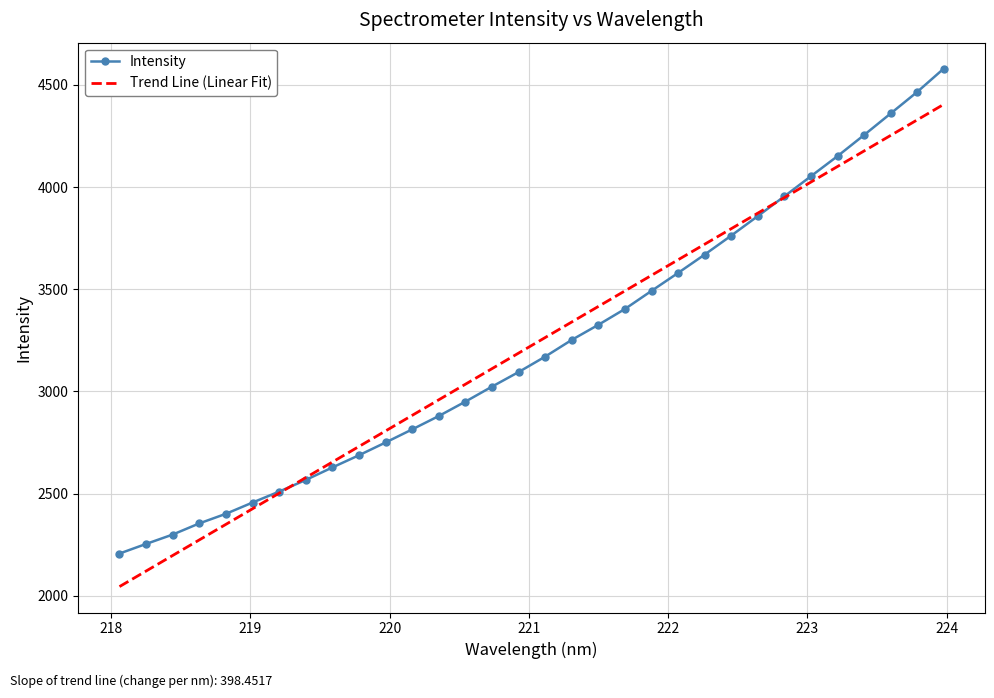

What is the maximum value shown in the chart?

4579.6